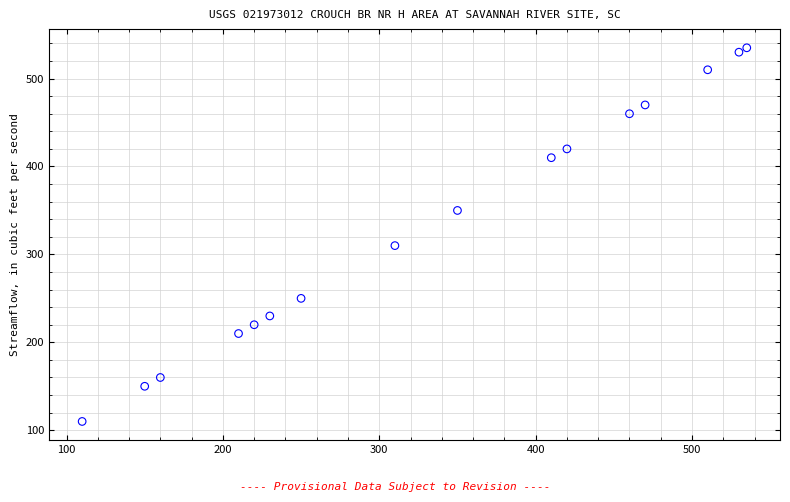

What is the range of X values (max minus min)?

425